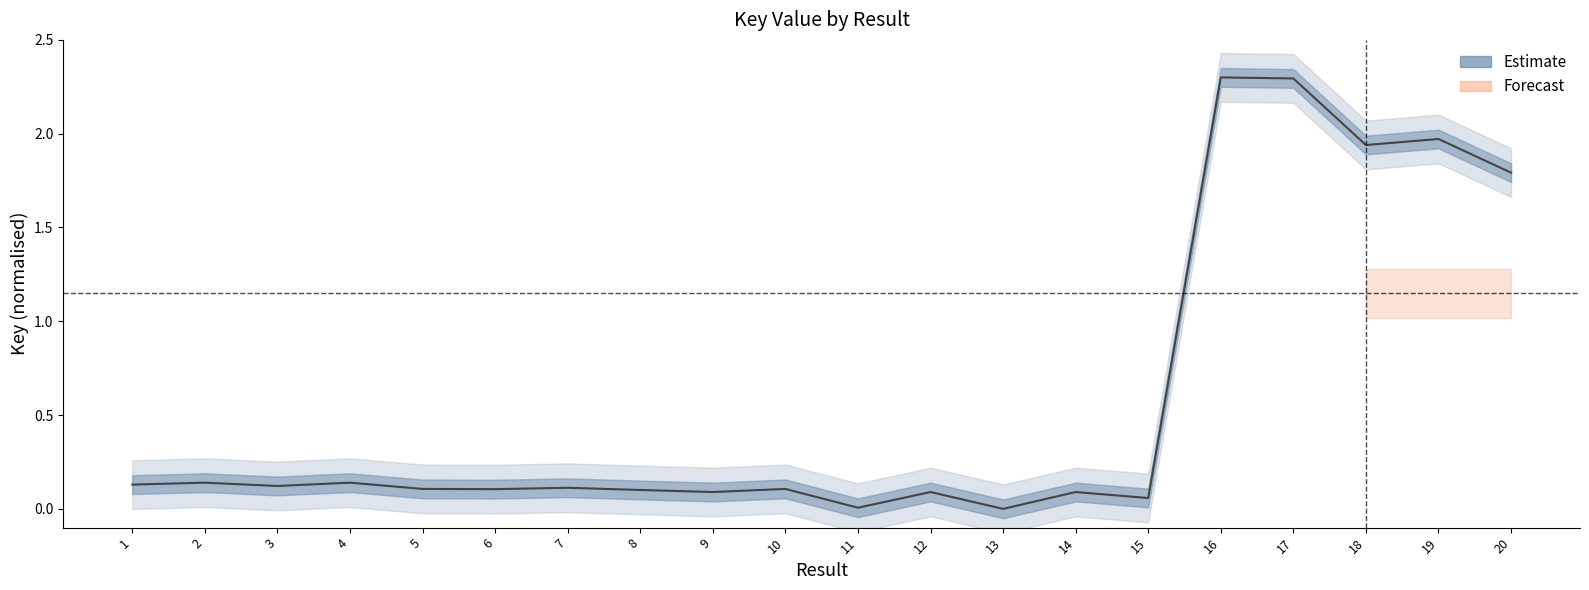

Rank the categories by value from highest to lowest.

16, 17, 19, 18, 20, 4, 2, 1, 3, 7, 5, 10, 6, 8, 9, 12, 14, 15, 11, 13